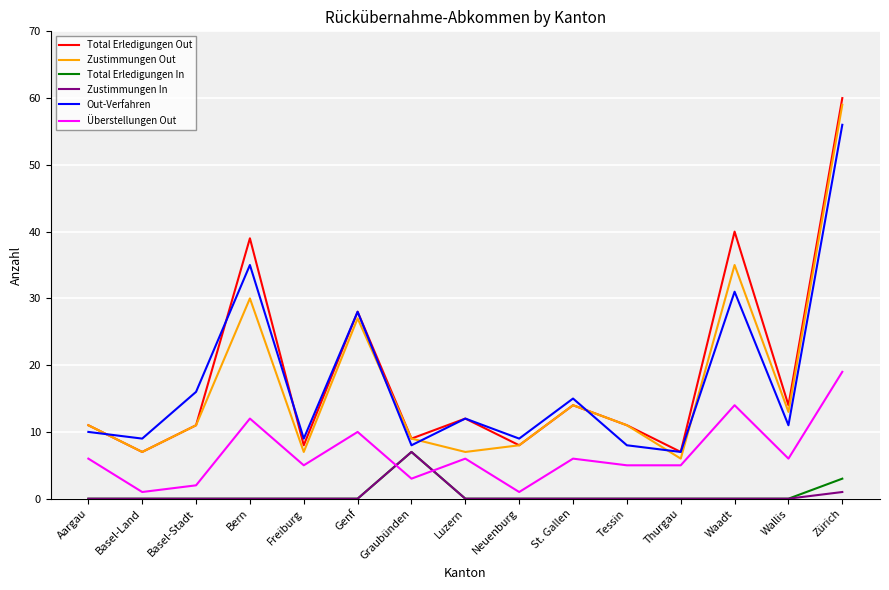

At which label does Zustimmungen In reach its peak?

Graubünden